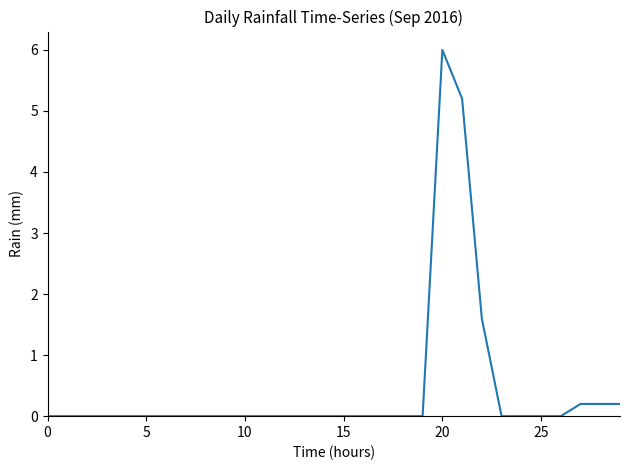

What is the difference between the maximum and minimum values?

6.0